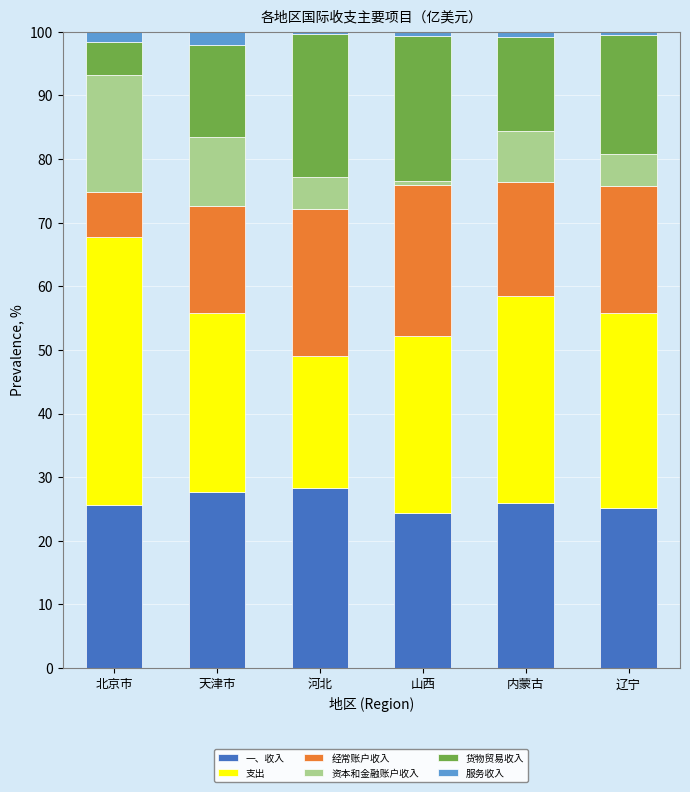

The value of 一、收入 at 河北 is 17.2. True or false?

False